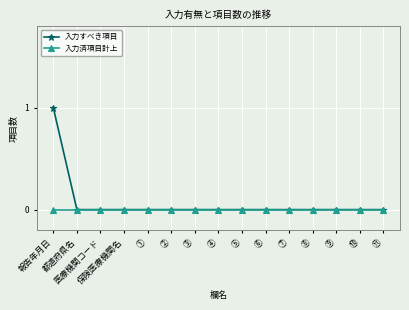

Rank the series by their maximum value, from lowest to highest.

入力済項目計上, 入力すべき項目